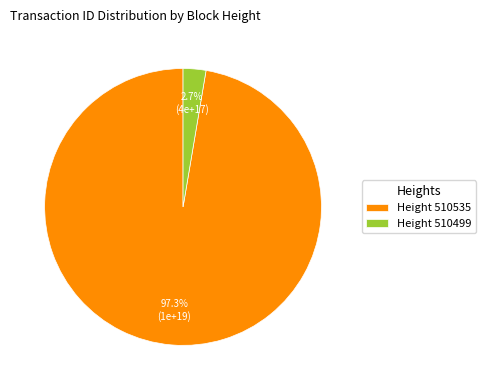

What is the majority slice?

Height 510535